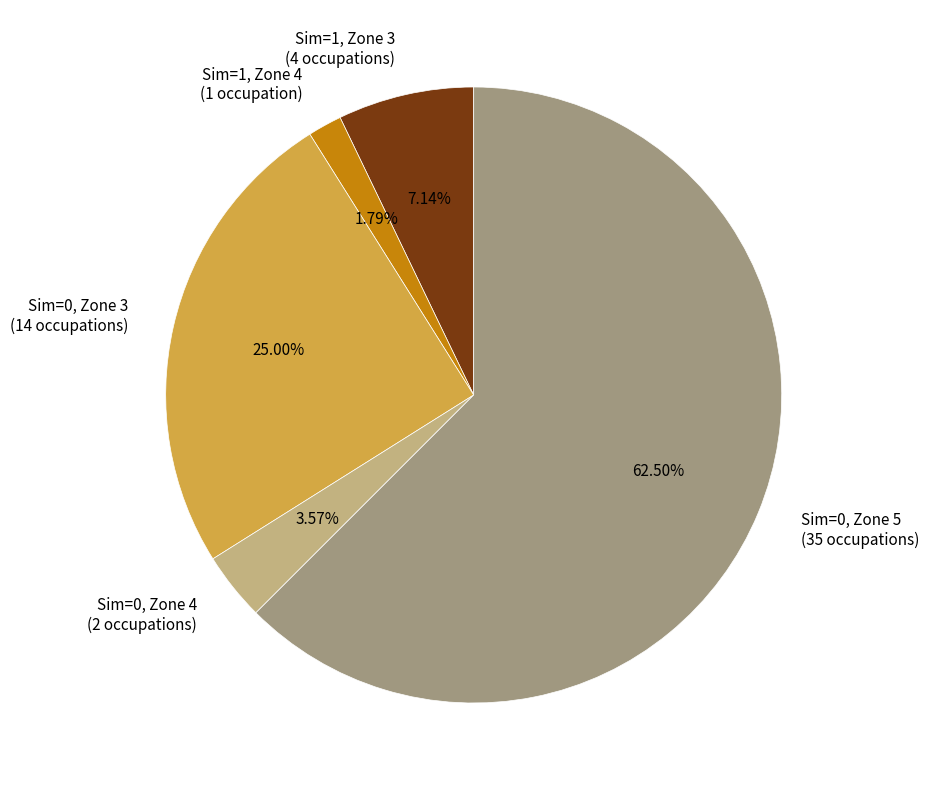

What is the smallest slice in the pie chart?

Sim=1, Zone 4 (1 occupation)